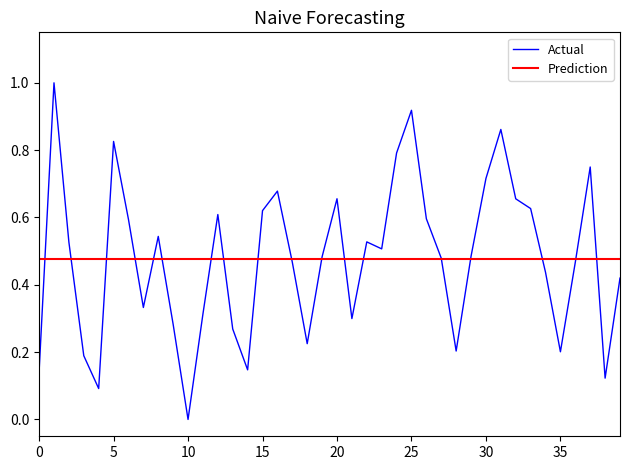

What is the ratio of the value at 16 to the value at 1?

0.7